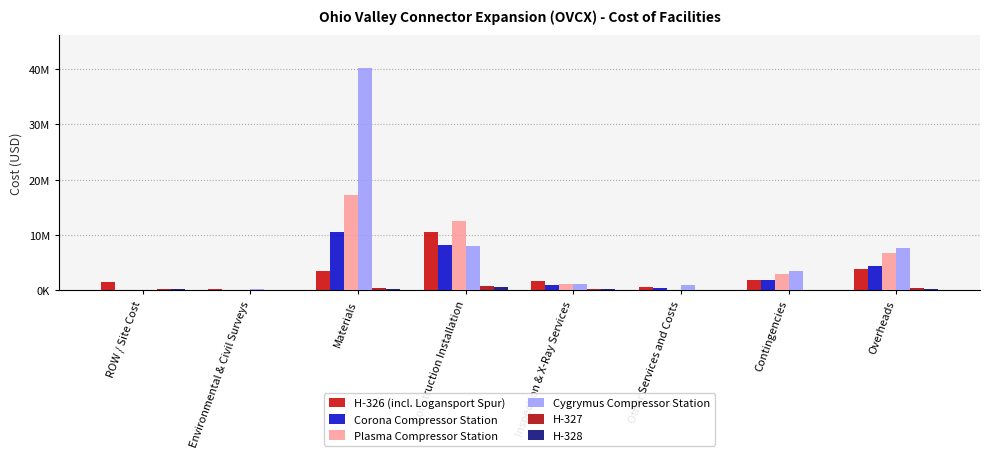

What is the highest value of the Plasma Compressor Station series?

17215548.0